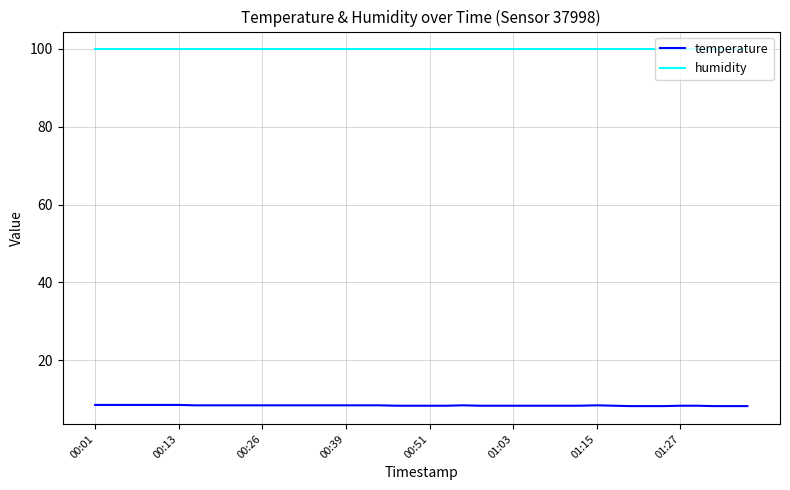

What is the greatest value displayed?

99.9